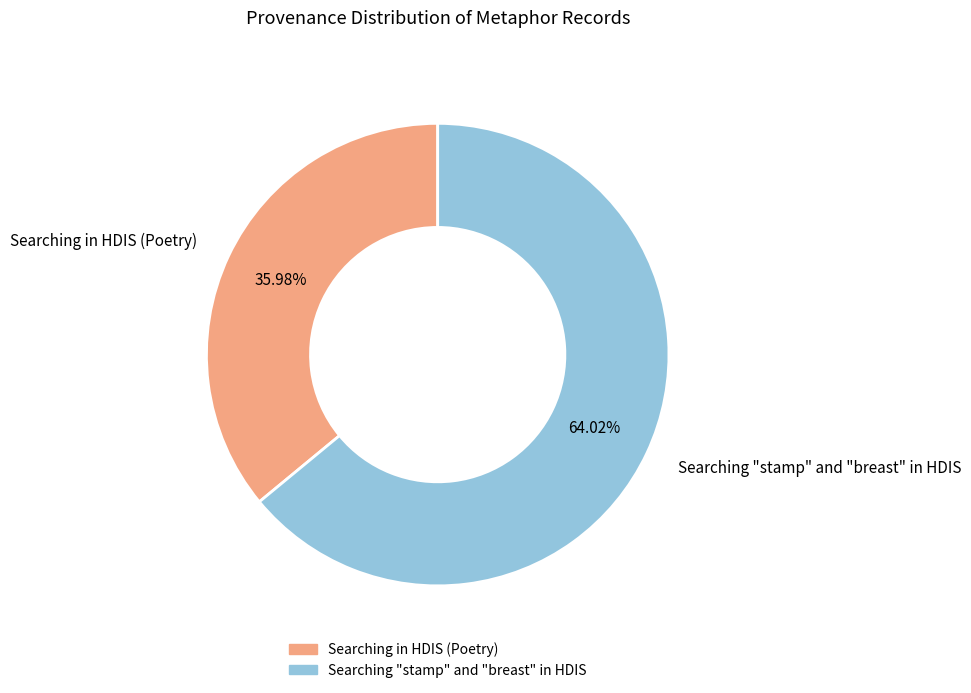

Does Searching "stamp" and "breast" in HDIS represent more than half of the total?

Yes